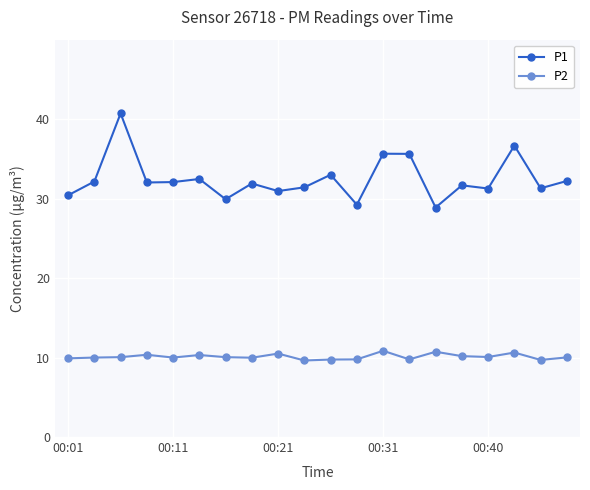

List the series in order of their peak value, highest first.

P1, P2